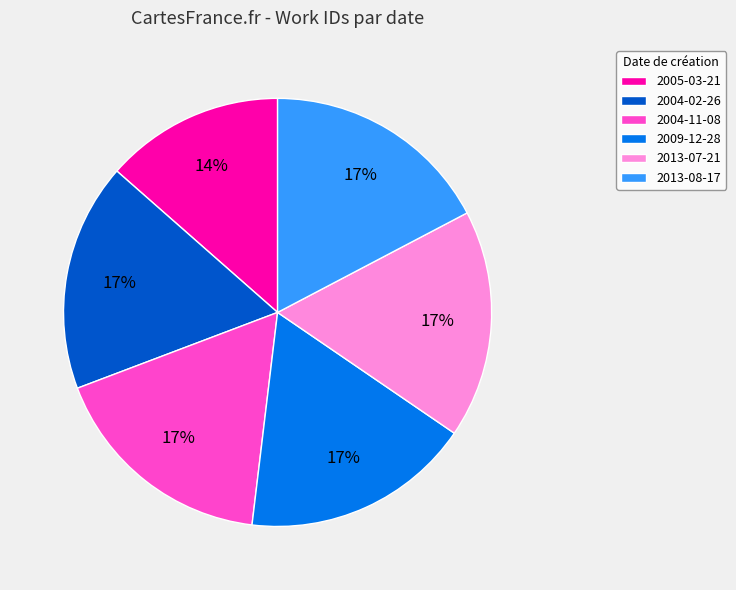

True or false: 2004-02-26 accounts for 17% of the total.

True